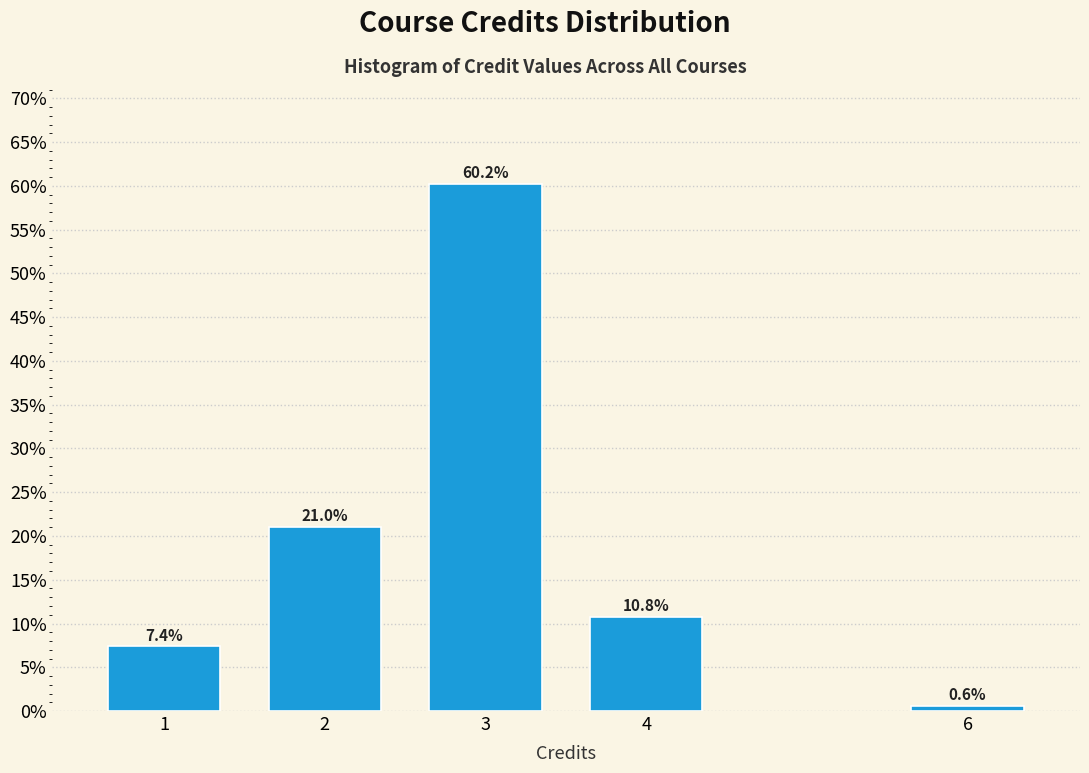

Reading left to right, transcribe all the data shown in this chart.

1=7.4	2=21.0	3=60.2	4=10.8	6=0.6